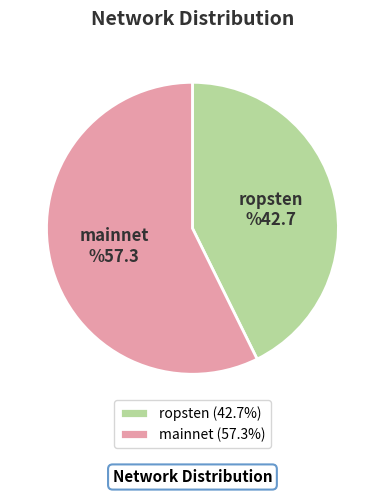

What is the ratio of the value at ropsten (42.7%) to the value at mainnet (57.3%)?

0.7